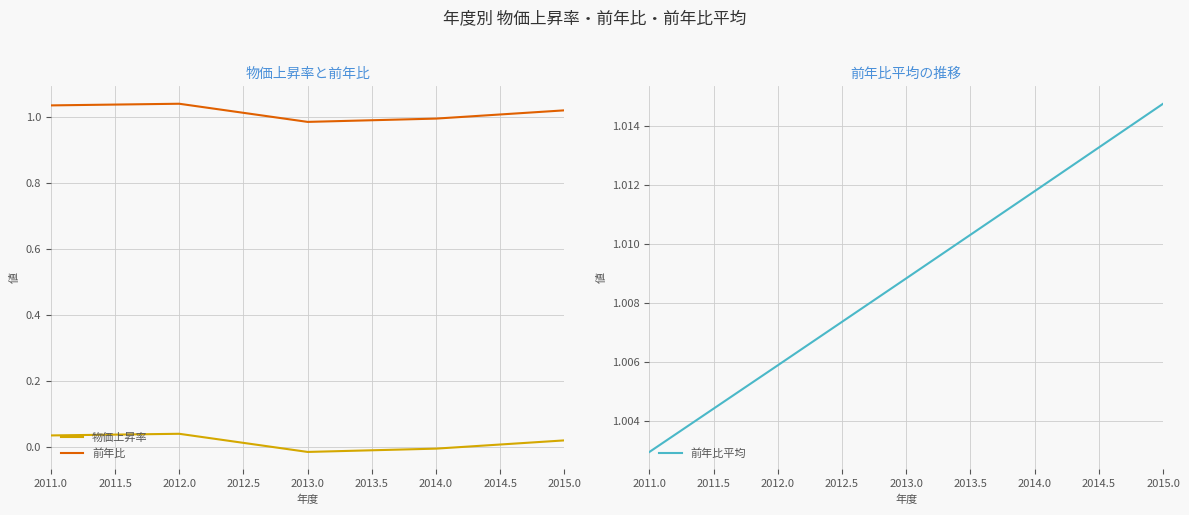

The value of 前年比 at 2012.0 is 1.6. True or false?

False